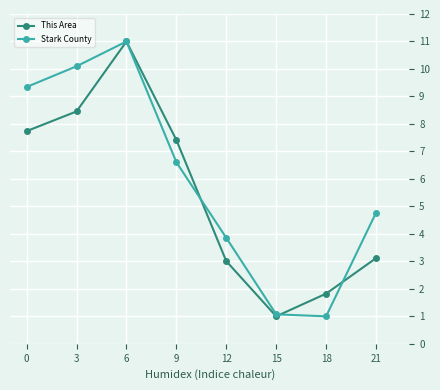

Rank the series at 0 from lowest to highest value.

This Area, Stark County